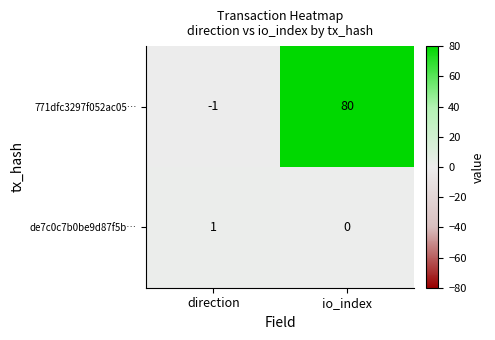

Reading right to left, transcribe all the data shown in this chart.

771dfc3297f052ac05…: 80	-1
de7c0c7b0be9d87f5b…: 0	1